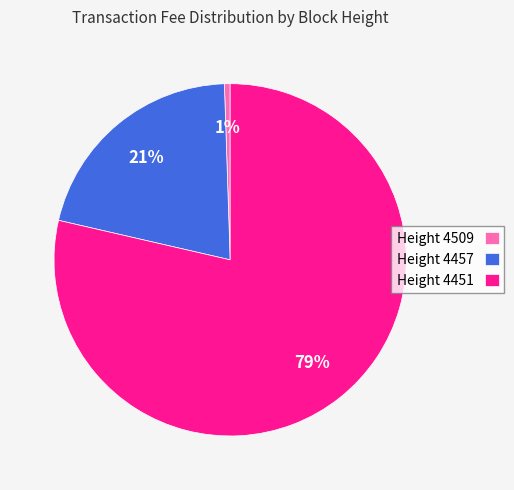

Is the sum of Height 4509 and Height 4451 greater than half?

Yes